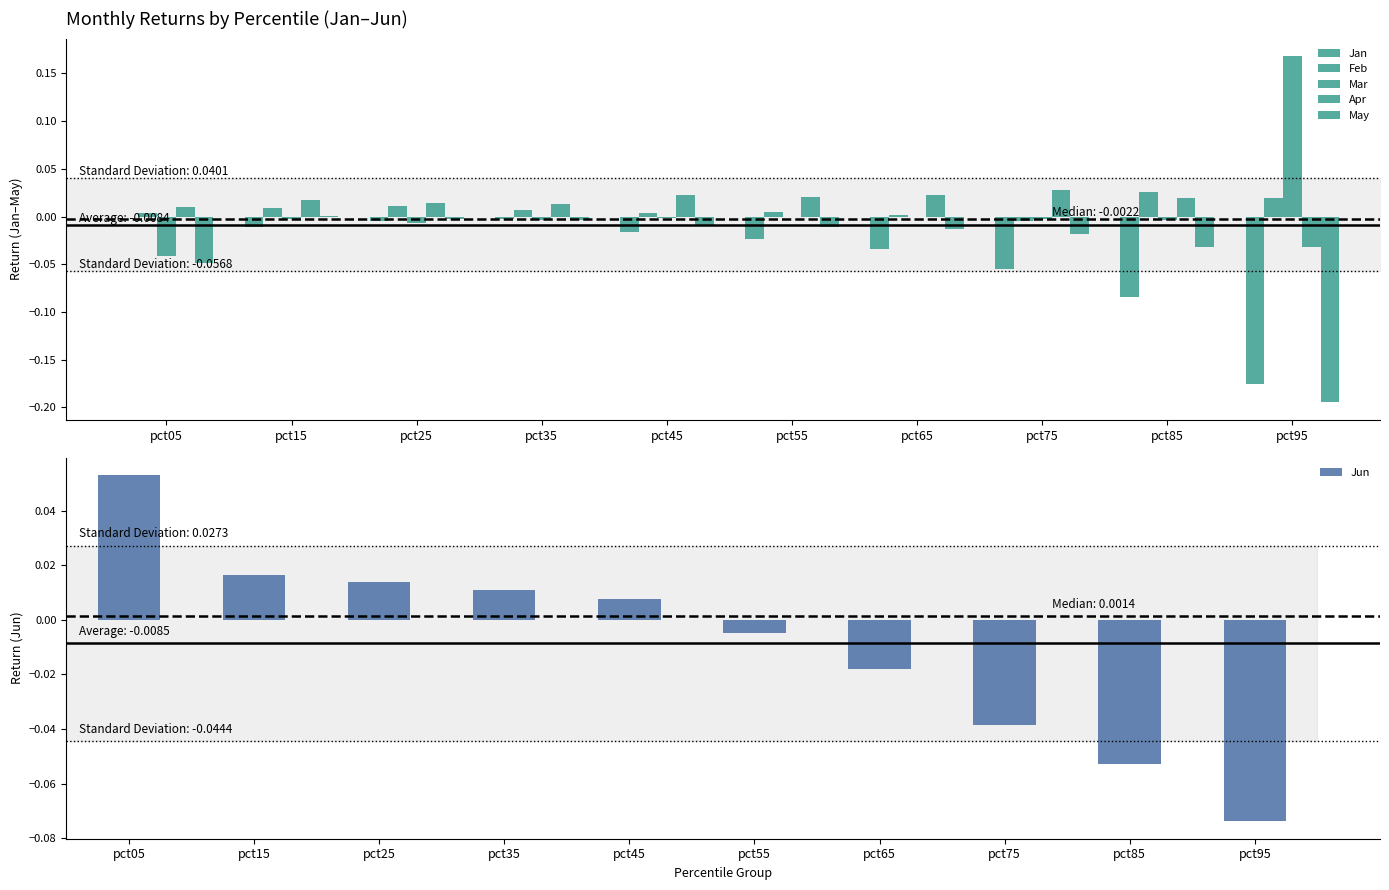

Which category has the lowest value across all series?

pct95